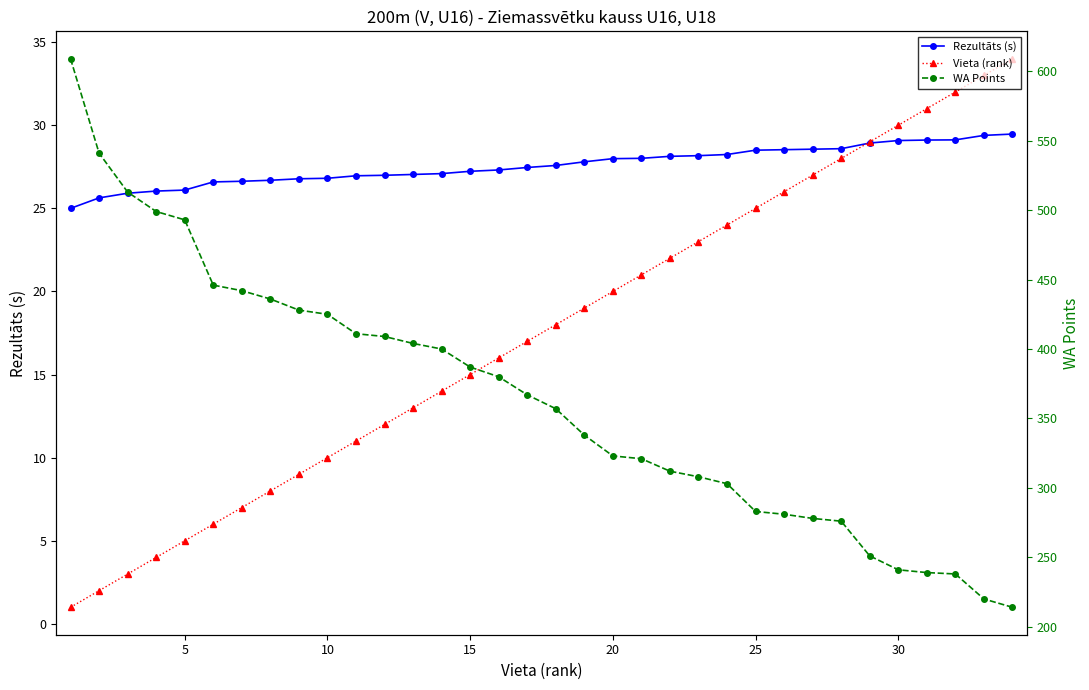

Count the number of data series in this chart.

3